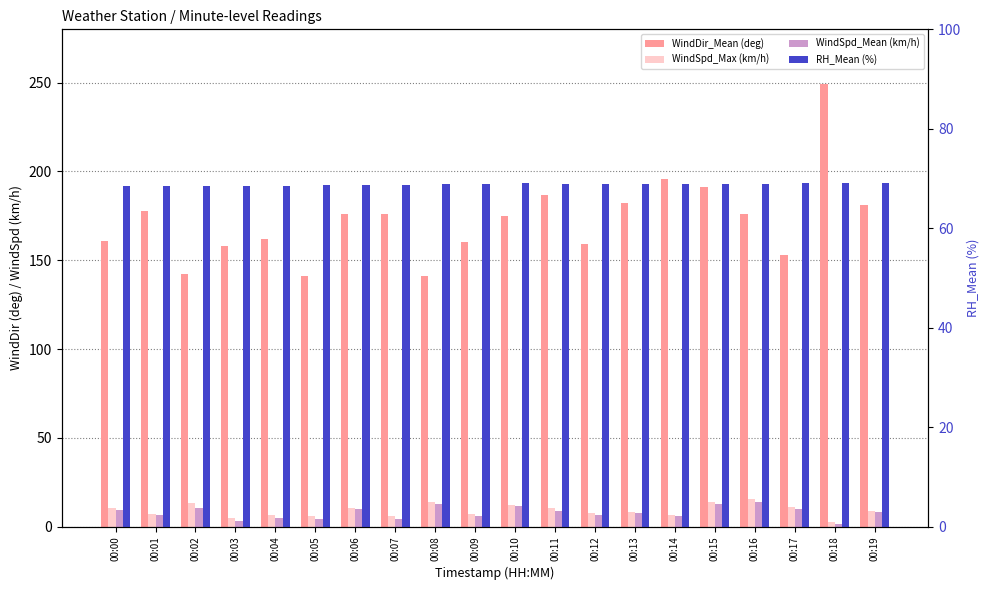

Where does the WindSpd_Max (km/h) series first go above 8?

00:00